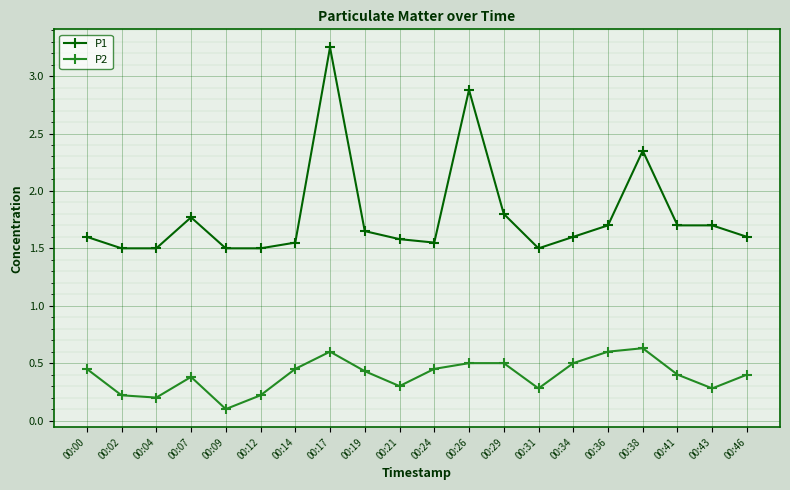

True or false: P2 and P1 cross at least once.

False